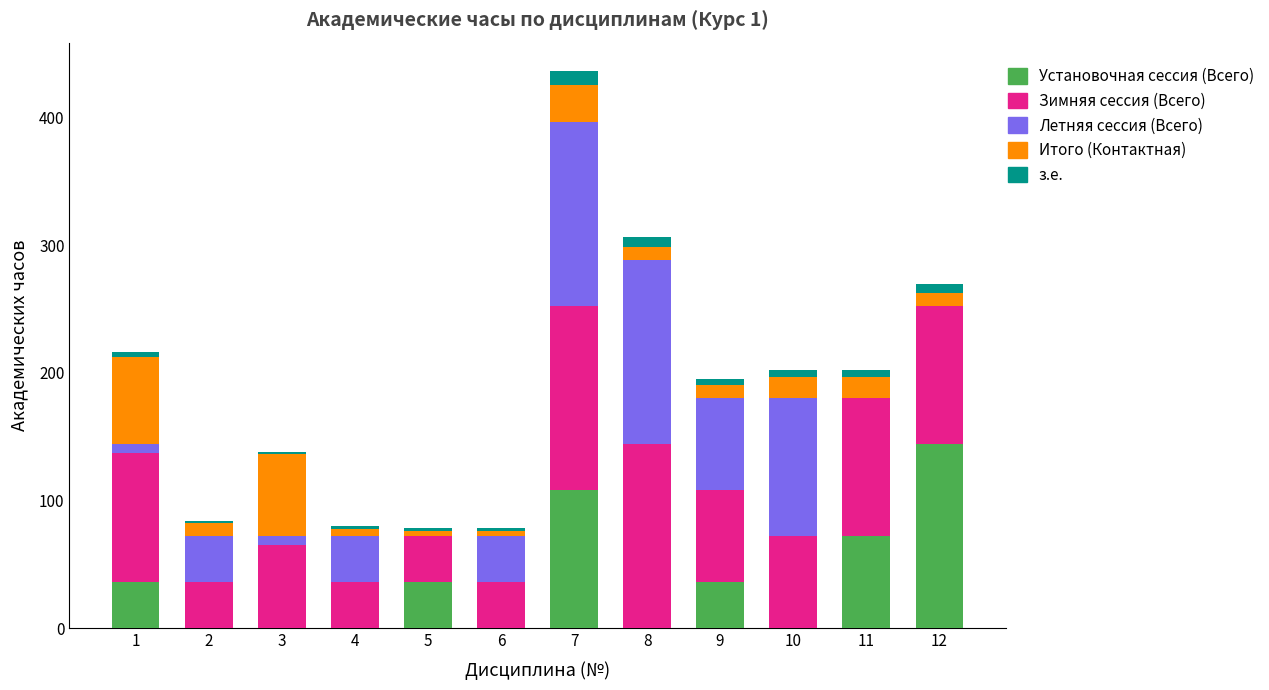

What is the sum of all Установочная сессия (Всего) values?

432.0